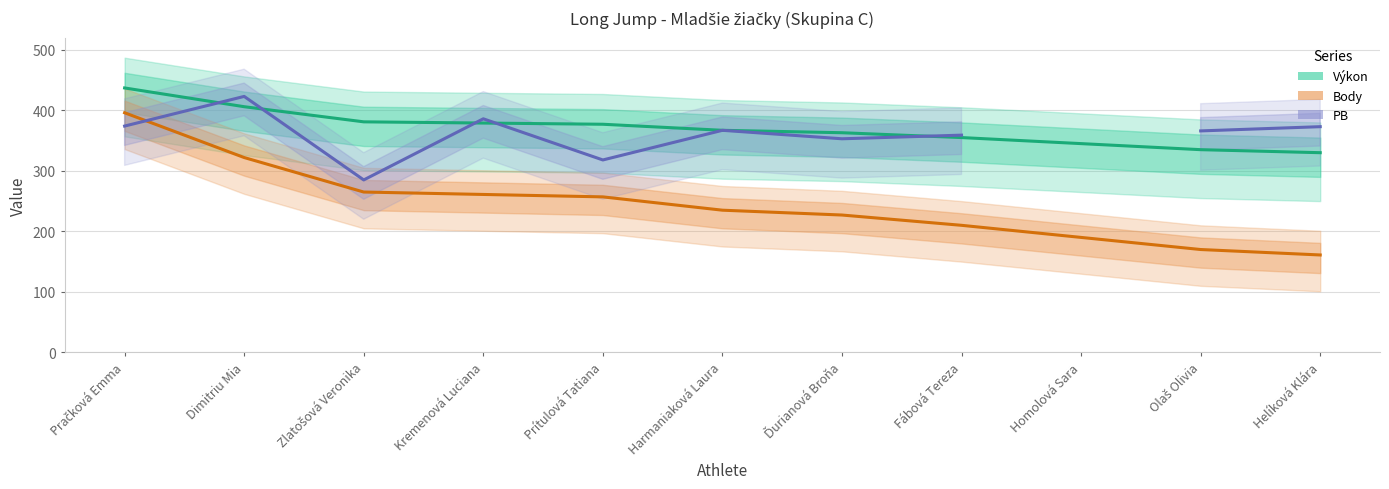

What is the label of the 8th point from the right?

Kremenová Luciana